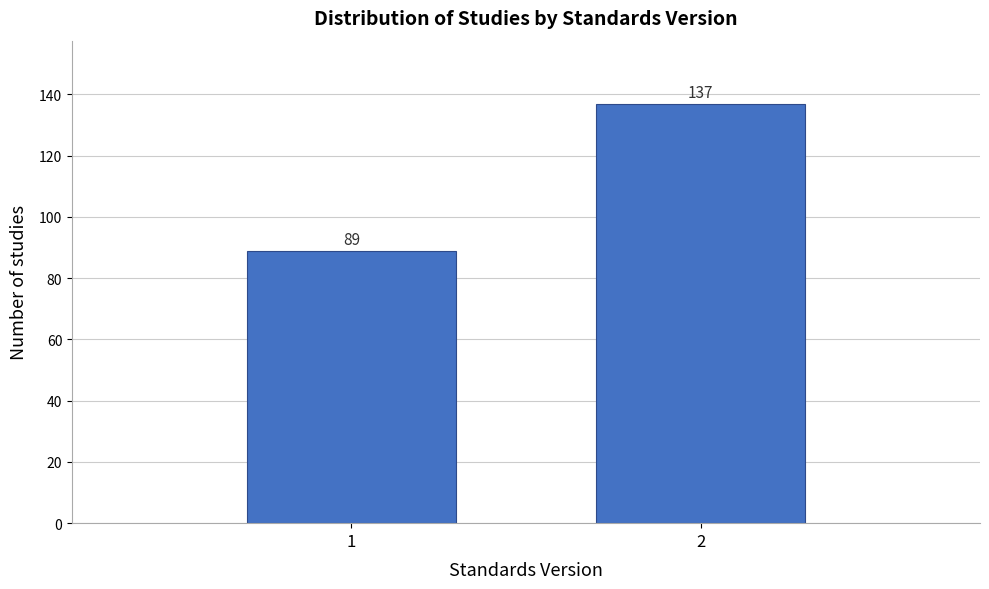

Reading left to right, list all the values displayed in this chart.

1=89	2=137